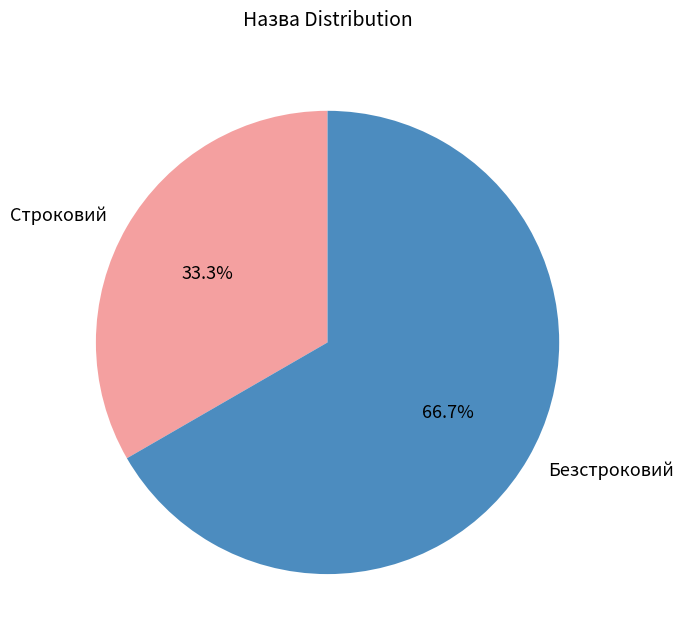

How many slices are in this pie chart?

2